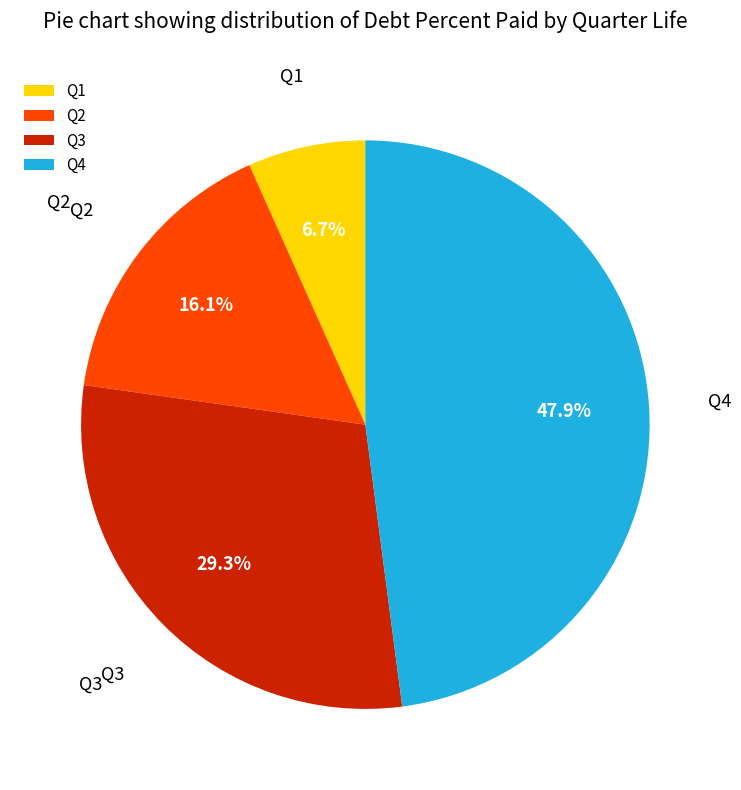

Which category has the smallest portion of the pie?

Q1